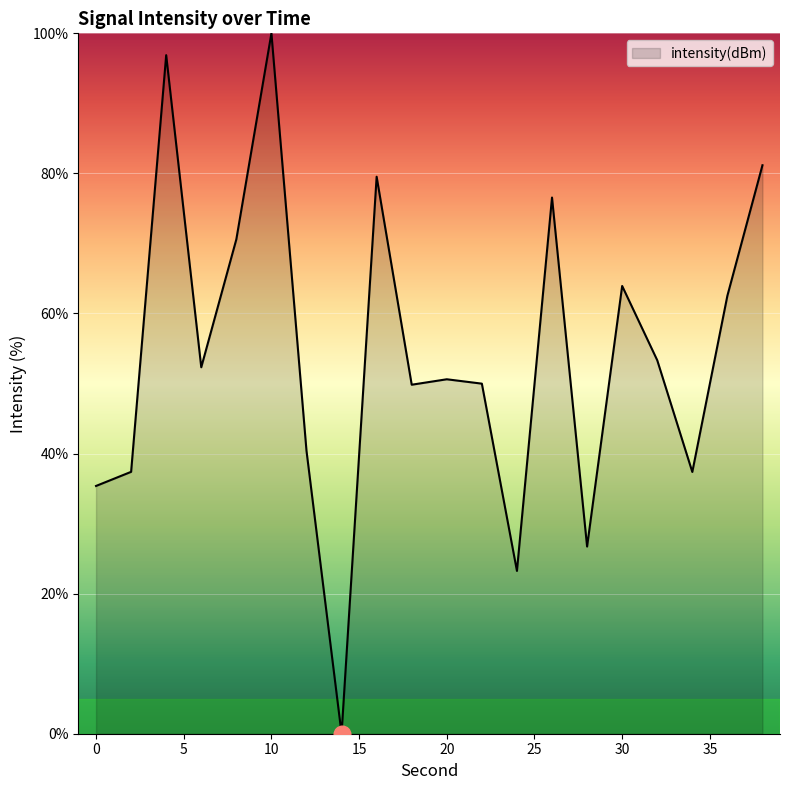

How many lines are shown in the chart?

1